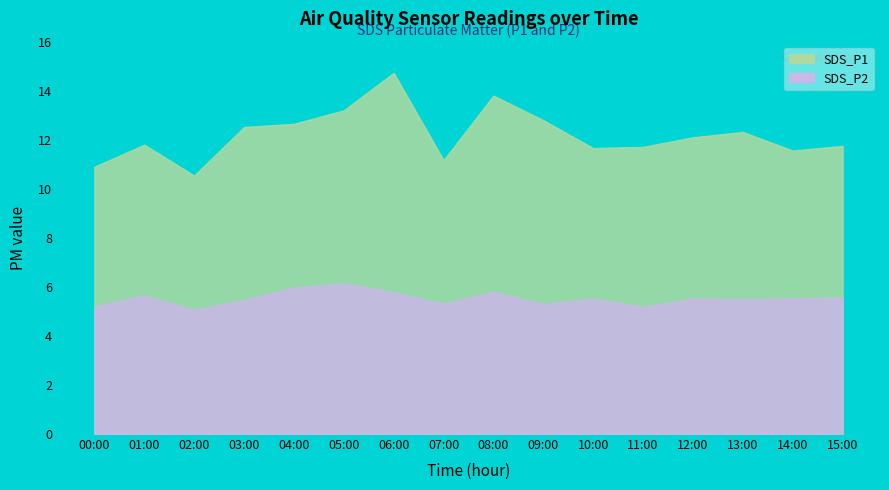

List the series in order of their peak value, lowest first.

SDS_P2, SDS_P1